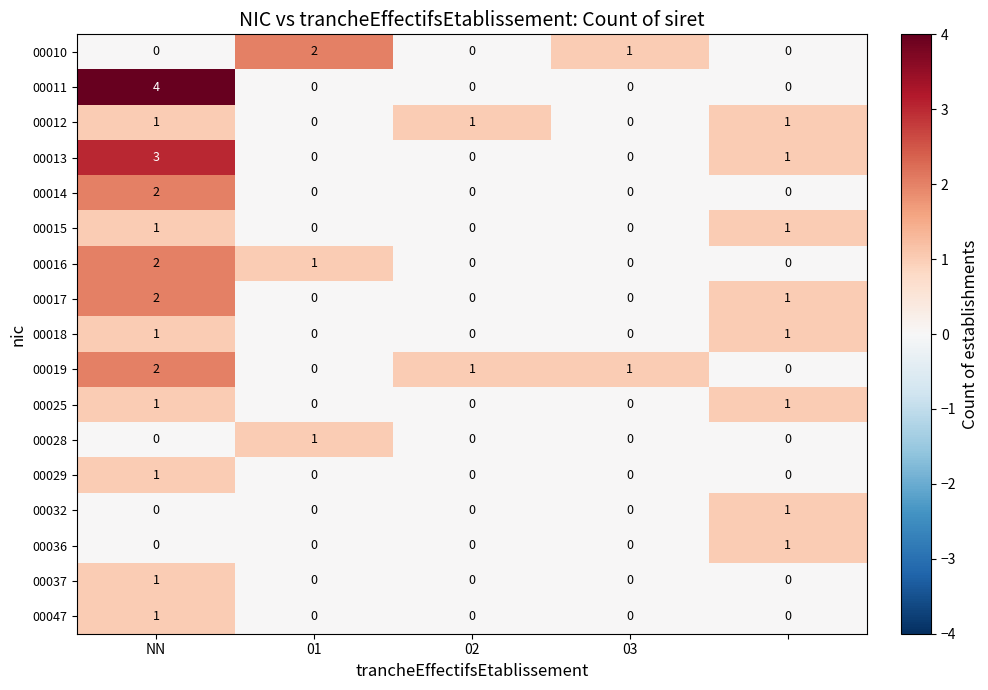

What is the sum of all 00011 values?

4